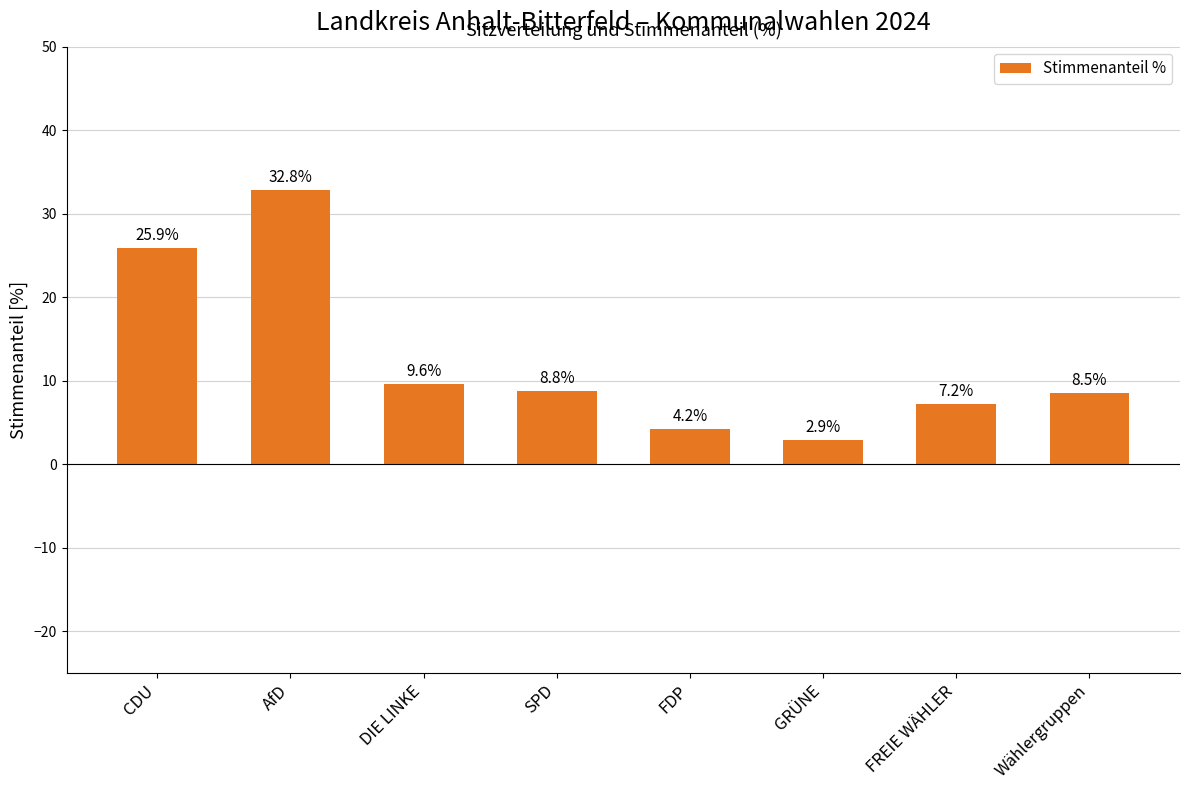

Which label corresponds to the largest value in the chart?

AfD